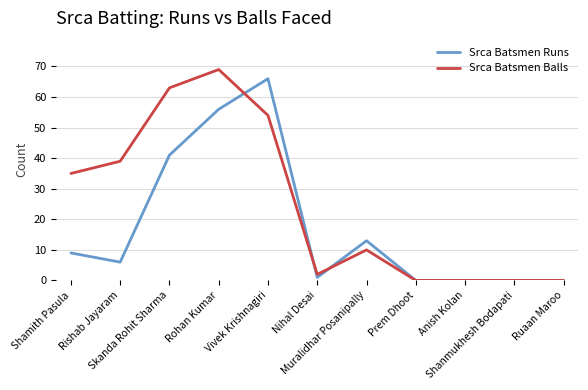

What position from the left is Ruaan Maroo?

11